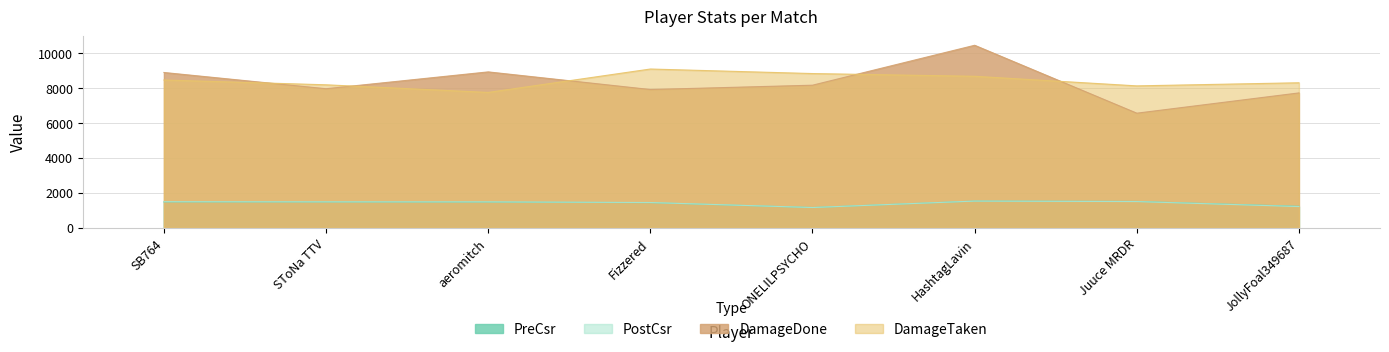

Rank the categories by DamageTaken value from lowest to highest.

aeromitch, Juuce MRDR, SToNa TTV, JollyFoal349687, SB764, HashtagLavin, ONELILPSYCHO, Fizzered